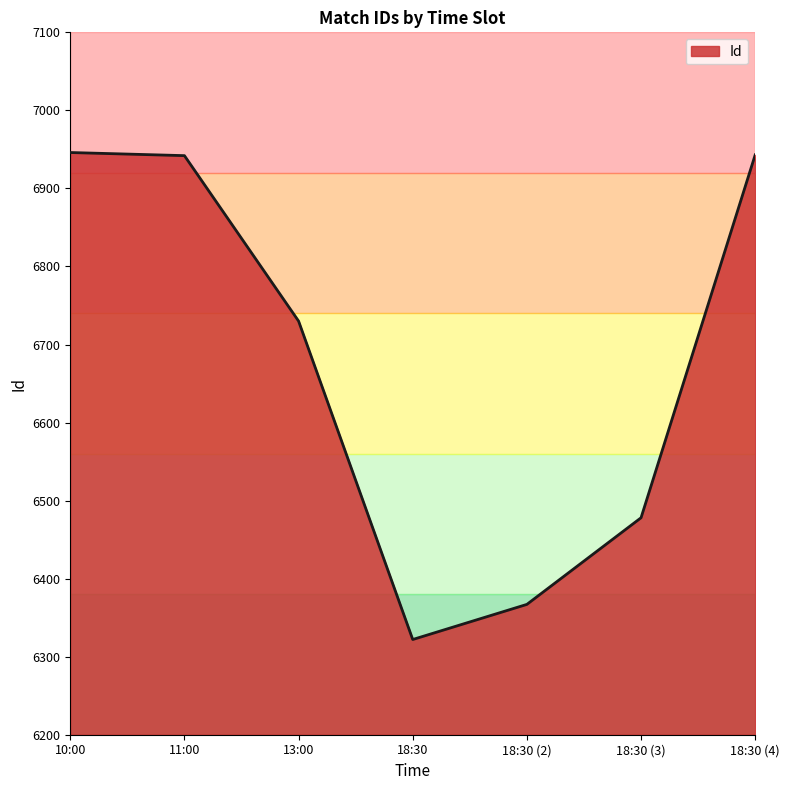

At which category does the data reach its first local valley?

18:30